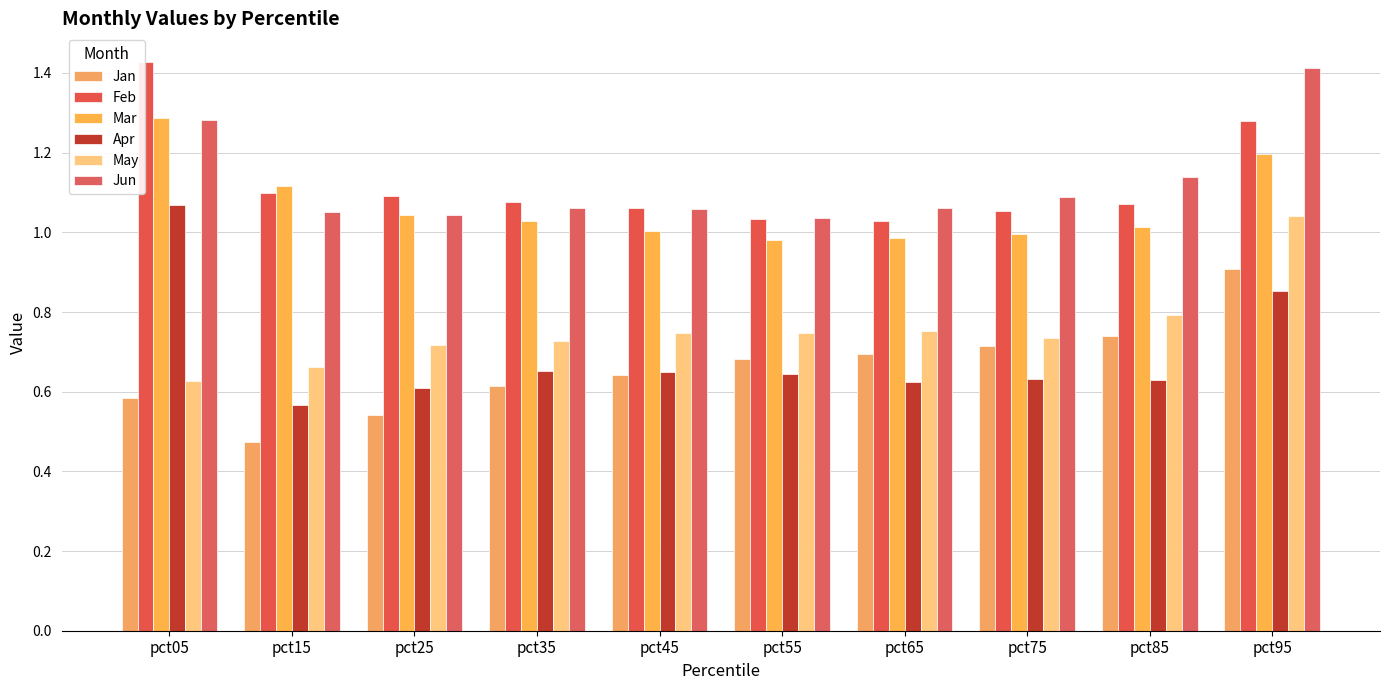

Reading left to right, extract all data points from this chart.

Jan: 0.6	0.5	0.5	0.6	0.6	0.7	0.7	0.7	0.7	0.9
Feb: 1.4	1.1	1.1	1.1	1.1	1.0	1.0	1.1	1.1	1.3
Mar: 1.3	1.1	1.0	1.0	1.0	1.0	1.0	1.0	1.0	1.2
Apr: 1.1	0.6	0.6	0.7	0.6	0.6	0.6	0.6	0.6	0.9
May: 0.6	0.7	0.7	0.7	0.7	0.7	0.8	0.7	0.8	1.0
Jun: 1.3	1.1	1.0	1.1	1.1	1.0	1.1	1.1	1.1	1.4